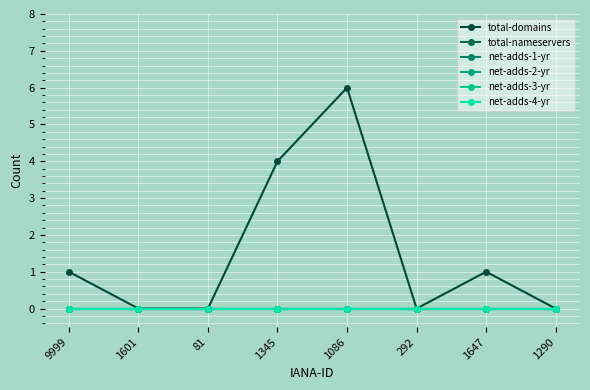

Rank the categories by net-adds-1-yr value from lowest to highest.

9999, 1601, 81, 1345, 1086, 292, 1647, 1290